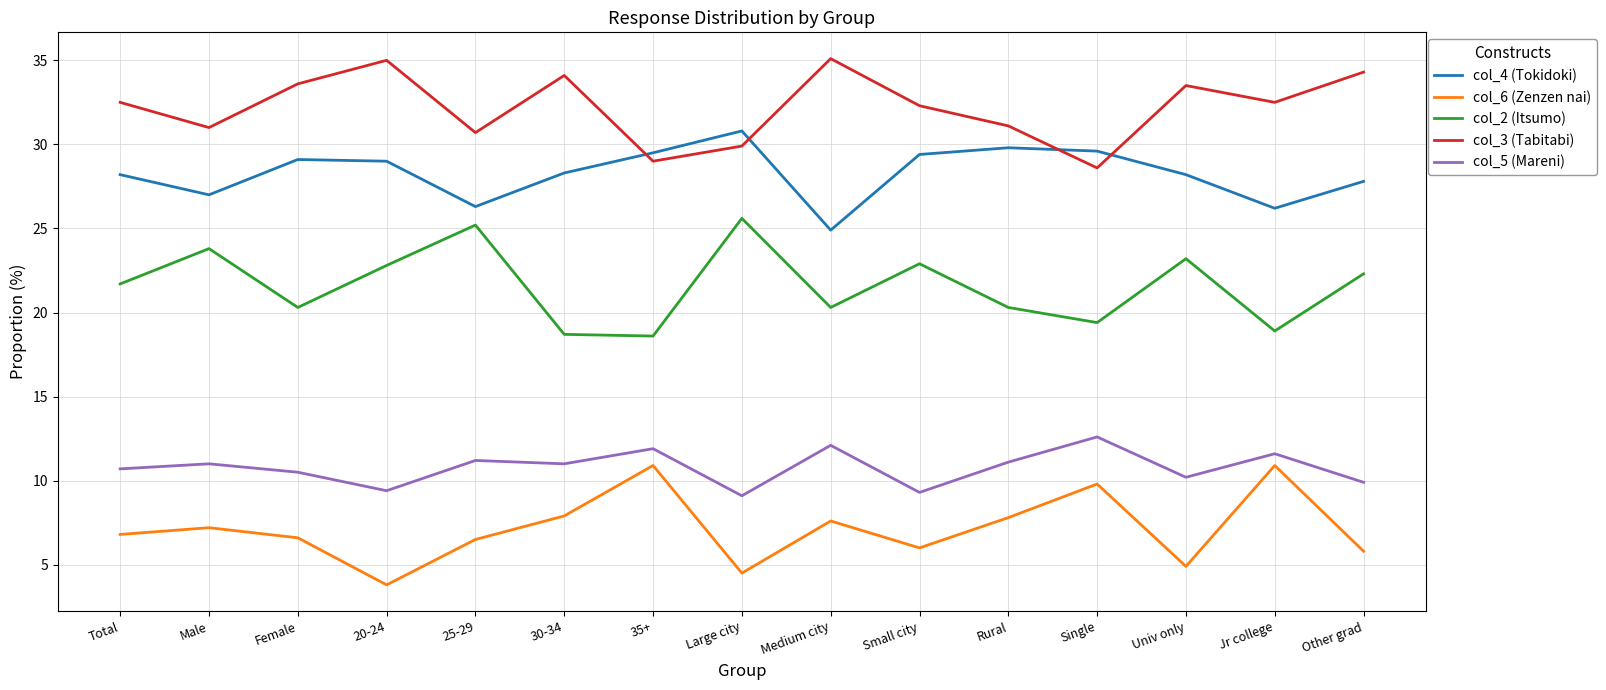

What is the spread (max minus min) of values at Female?

27.0